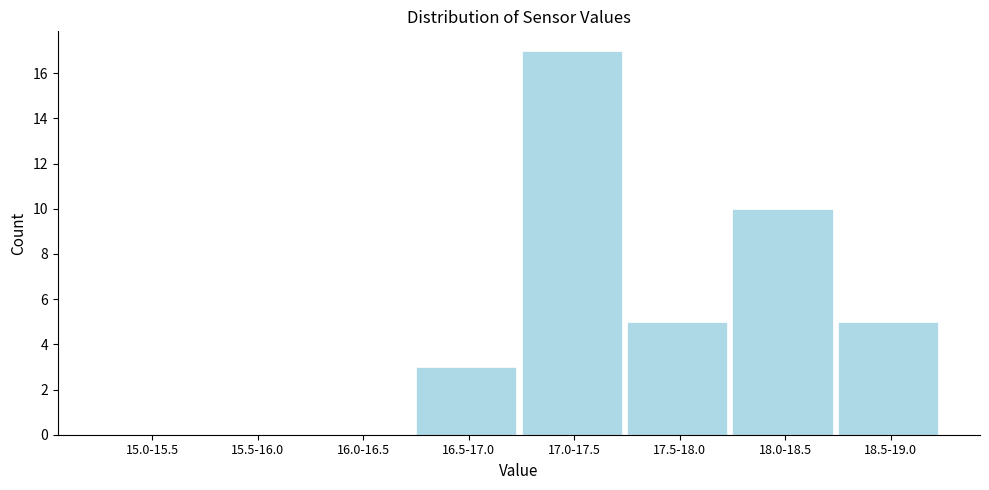

Reading left to right, extract all data points from this chart.

15.0-15.5=0	15.5-16.0=0	16.0-16.5=0	16.5-17.0=3	17.0-17.5=17	17.5-18.0=5	18.0-18.5=10	18.5-19.0=5